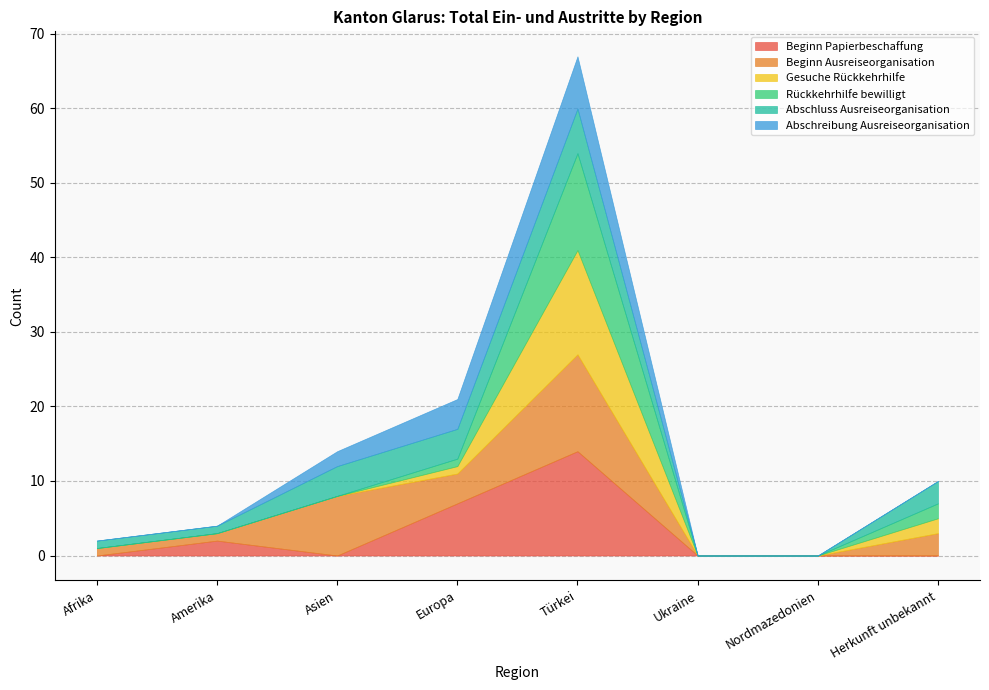

What is the total value across all series at Türkei?

67